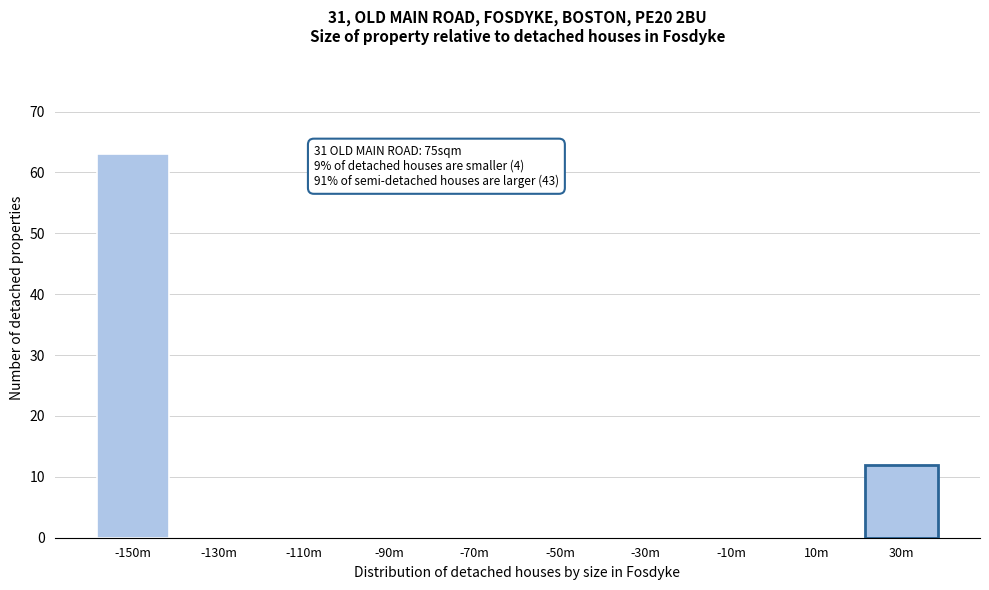

Reading left to right, what are all the values shown in this chart?

-150m=63	-130m=0	-110m=0	-90m=0	-70m=0	-50m=0	-30m=0	-10m=0	10m=0	30m=12